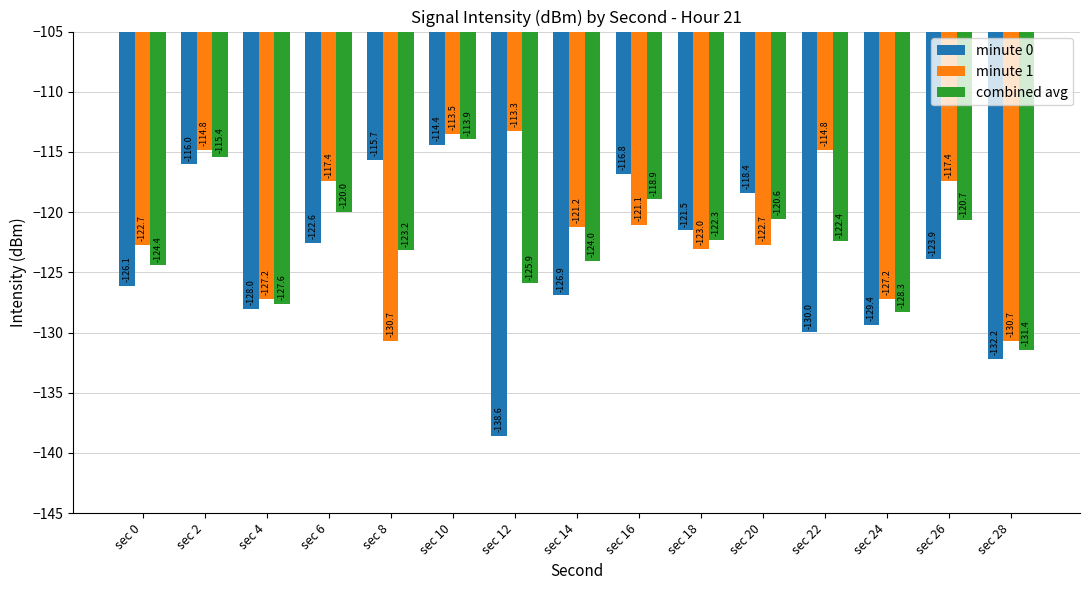

Rank the series by their average value, from lowest to highest.

minute 0, combined avg, minute 1